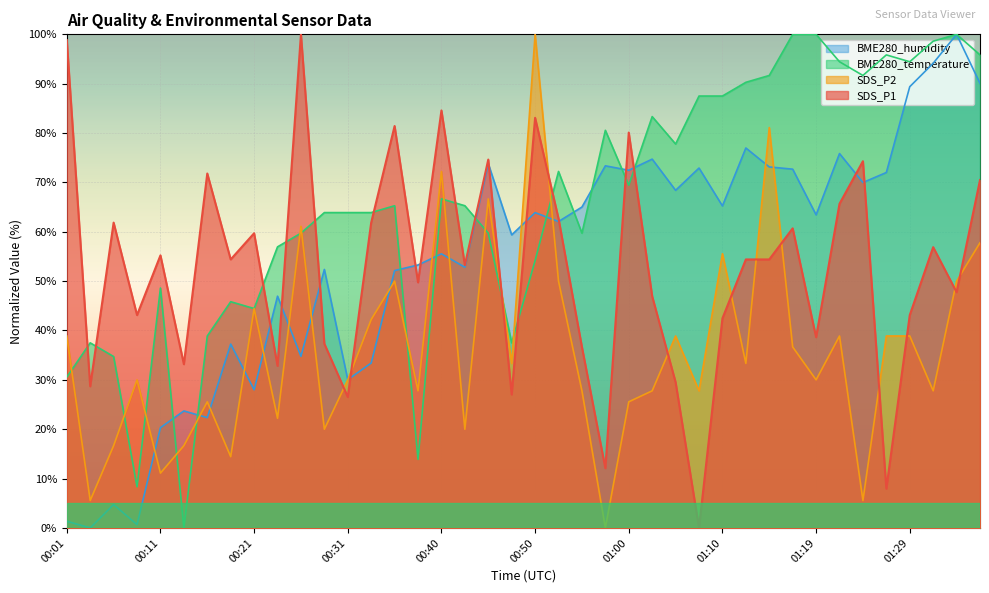

At which category does the chart reach its minimum across all series?

01:07